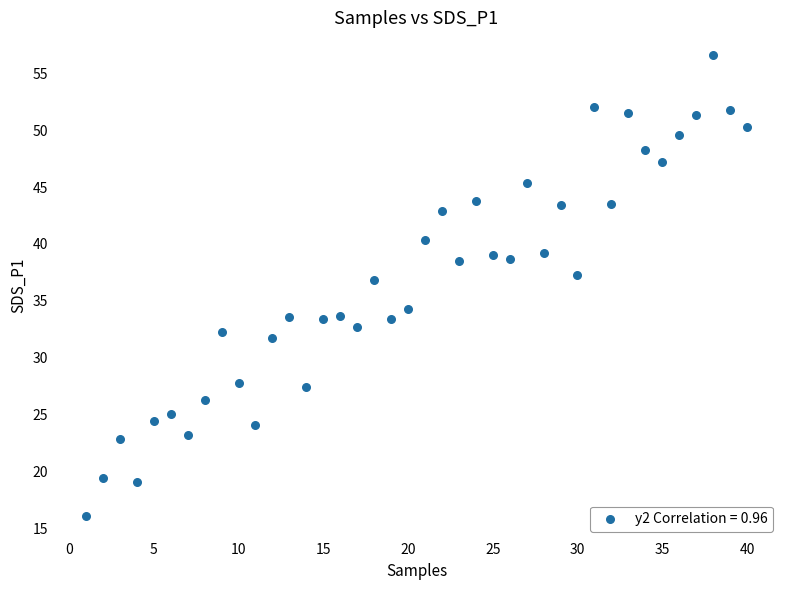

What Y value in the scatter plot is closest to 36?

36.8